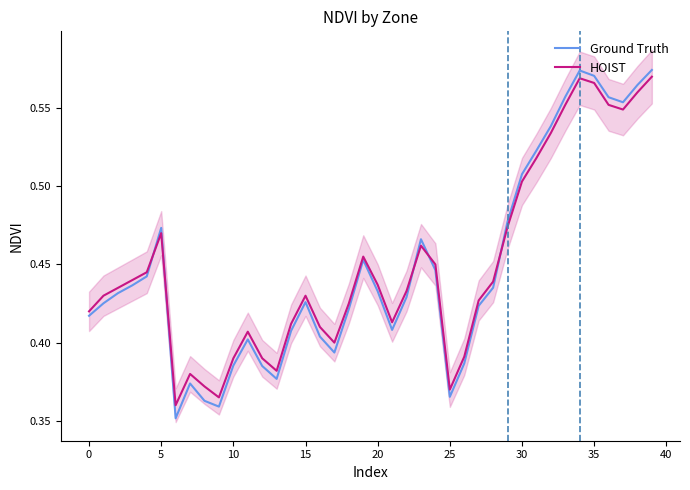

True or false: Ground Truth has a value of 0.7 at 45.

False